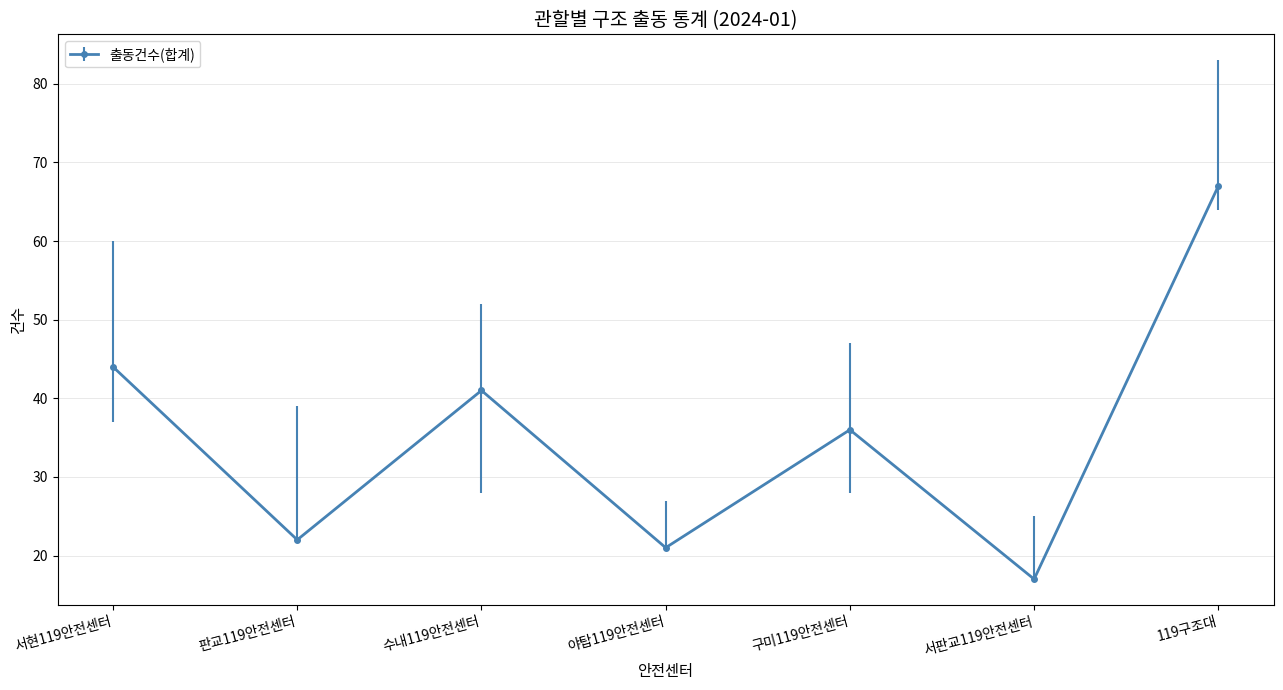

The value at 119구조대 is 67. True or false?

True